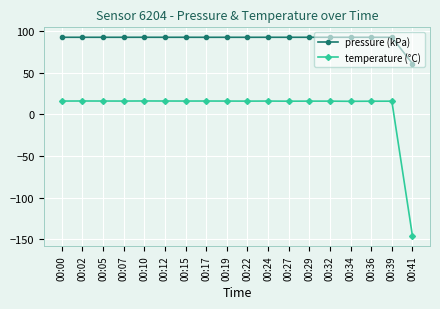

Which label corresponds to the smallest value in the chart?

00:41